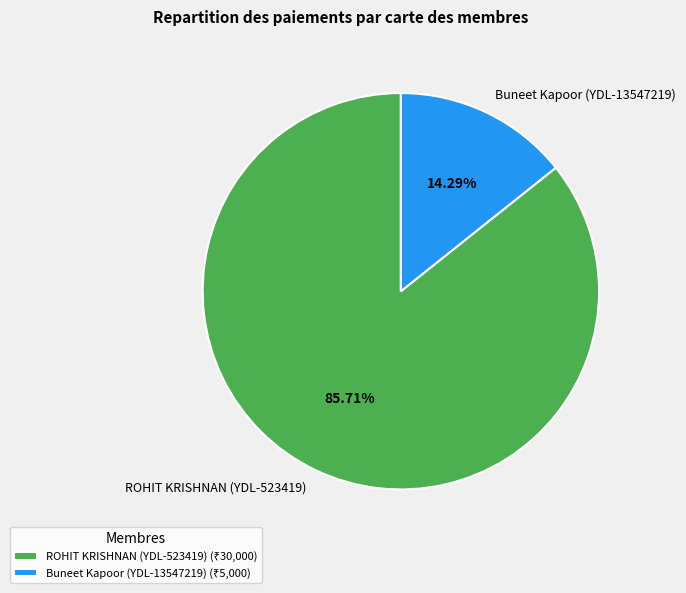

Is there any slice that represents more than half of the pie?

Yes